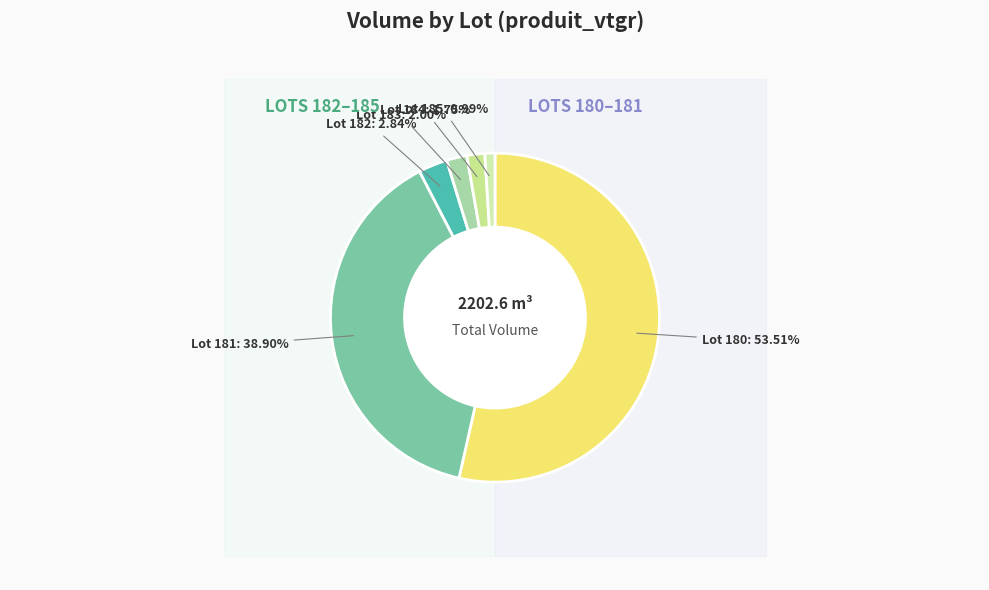

How many slices are in this pie chart?

6